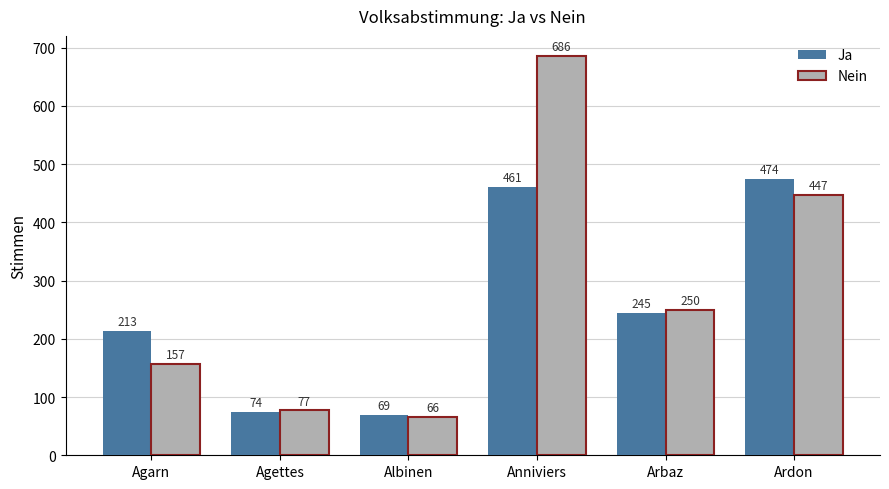

The Nein series shows 1016 at Anniviers. True or false?

False